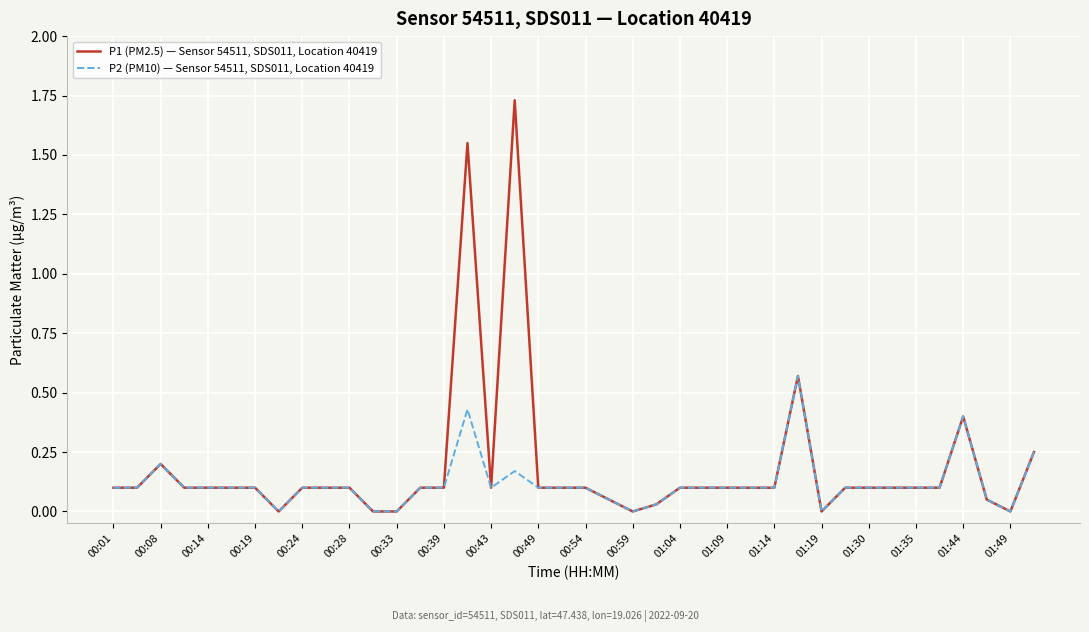

Which series has the largest range (max minus min)?

P1 (PM2.5) — Sensor 54511, SDS011, Location 40419